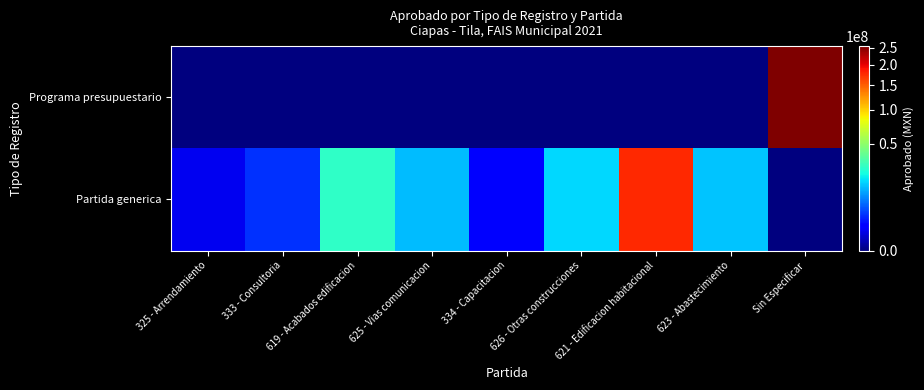

At how many categories does at least one series exceed 7518248?

6